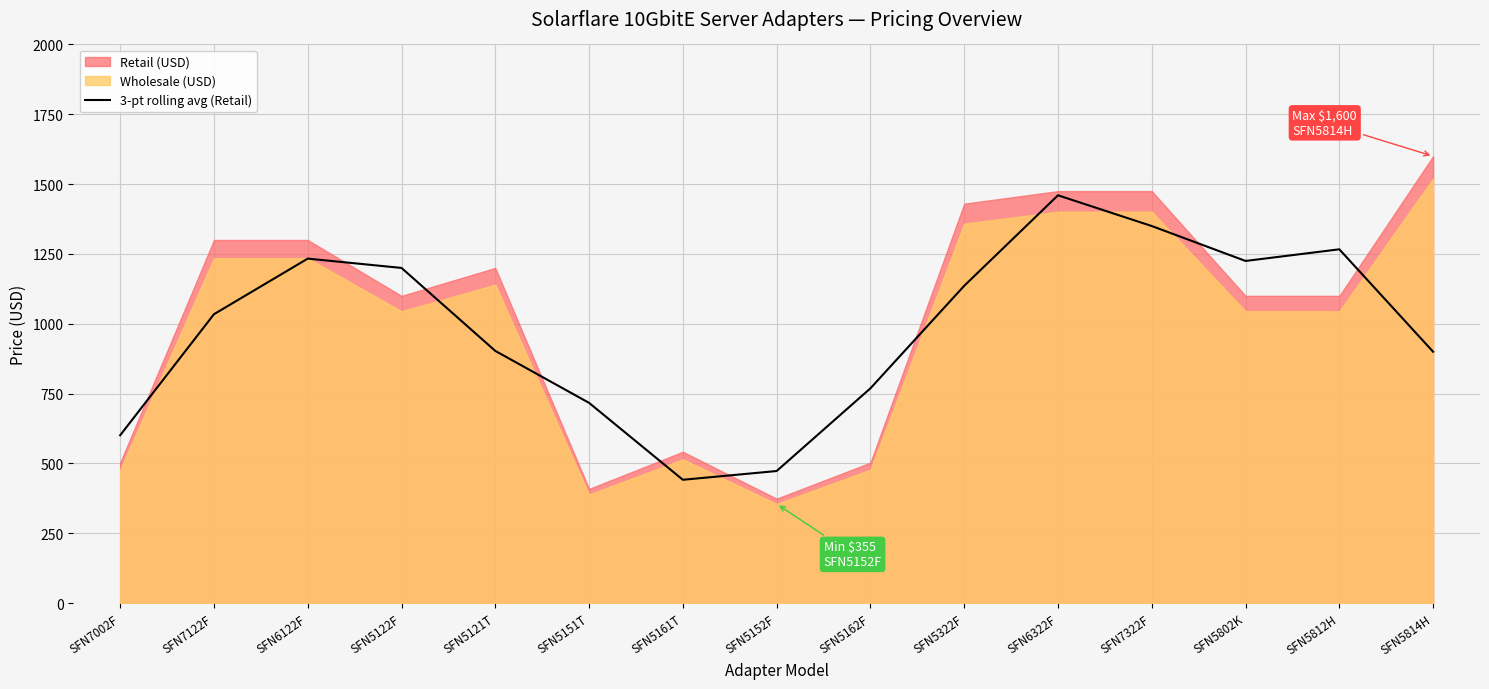

What is the value of the 3rd point from the left?

1233.3